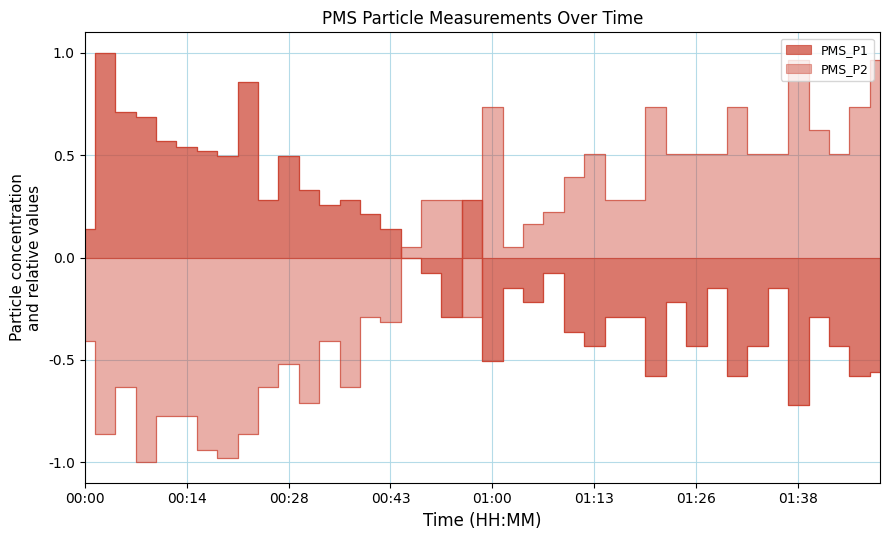

Reading right to left, transcribe all the data shown in this chart.

PMS_P1: -0.6	-0.6	-0.4	-0.3	-0.7	-0.1	-0.4	-0.6	-0.1	-0.4	-0.2	-0.6	-0.3	-0.3	-0.4	-0.4	-0.1	-0.2	-0.1	-0.5	0.3	-0.3	-0.1	-0.0	0.1	0.2	0.3	0.3	0.3	0.5	0.3	0.9	0.5	0.5	0.5	0.6	0.7	0.7	1.0	0.1
PMS_P2: 1.0	0.7	0.5	0.6	1.0	0.5	0.5	0.7	0.5	0.5	0.5	0.7	0.3	0.3	0.5	0.4	0.2	0.2	0.1	0.7	-0.3	0.3	0.3	0.1	-0.3	-0.3	-0.6	-0.4	-0.7	-0.5	-0.6	-0.9	-1.0	-0.9	-0.8	-0.8	-1.0	-0.6	-0.9	-0.4